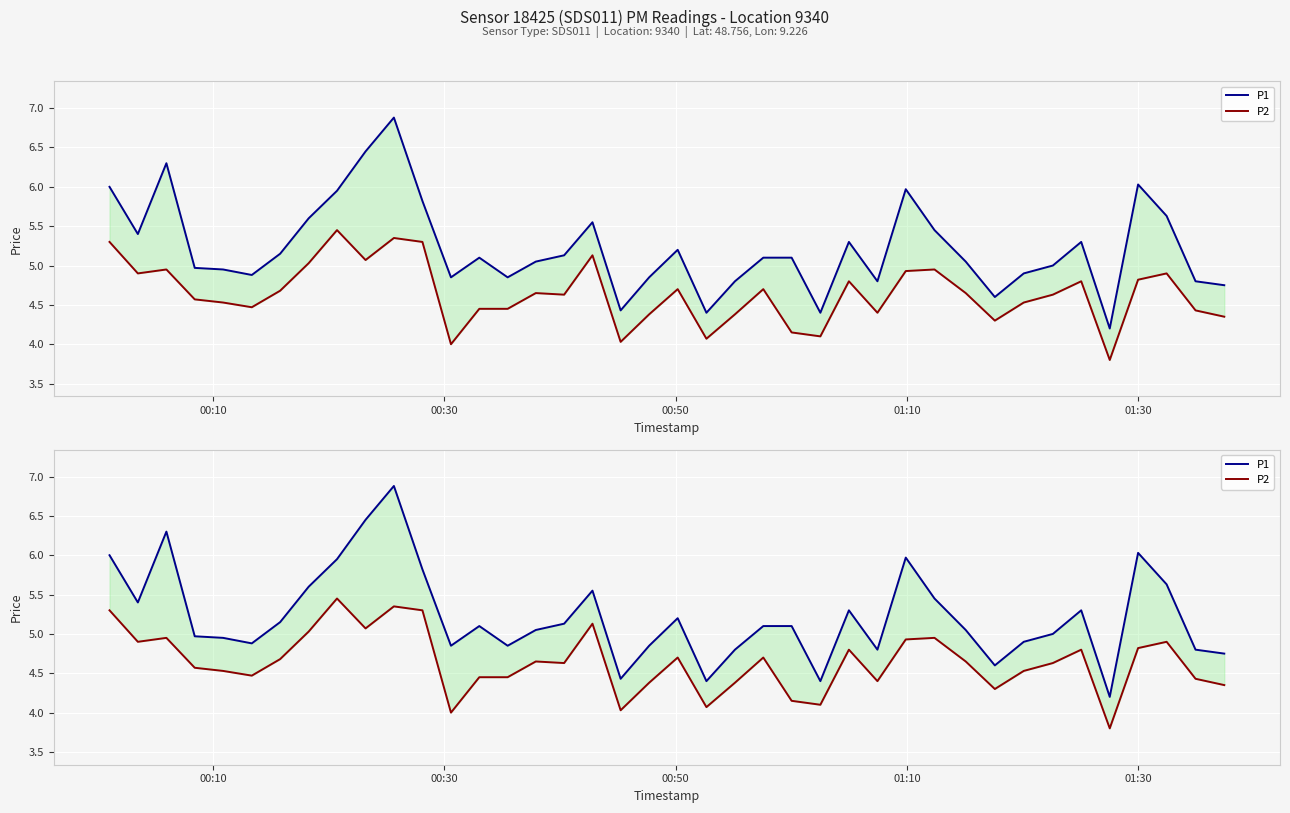

Rank the series by their maximum value, from highest to lowest.

P1, P2